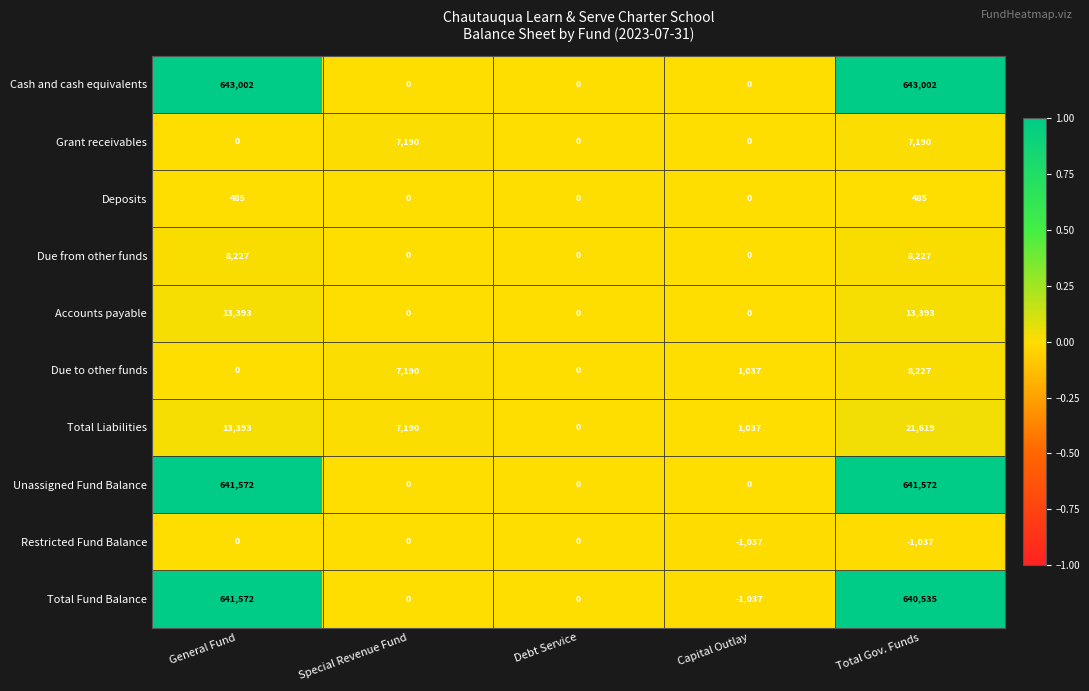

Which category has the highest value in the Total Liabilities series?

Total Gov. Funds